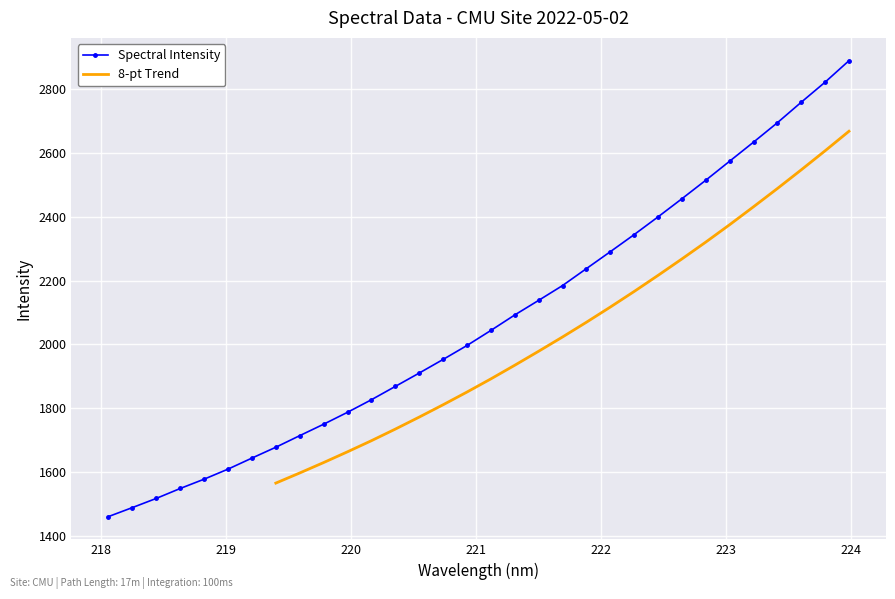

The chart shows a value of 2670.9 at 220.9264. True or false?

False